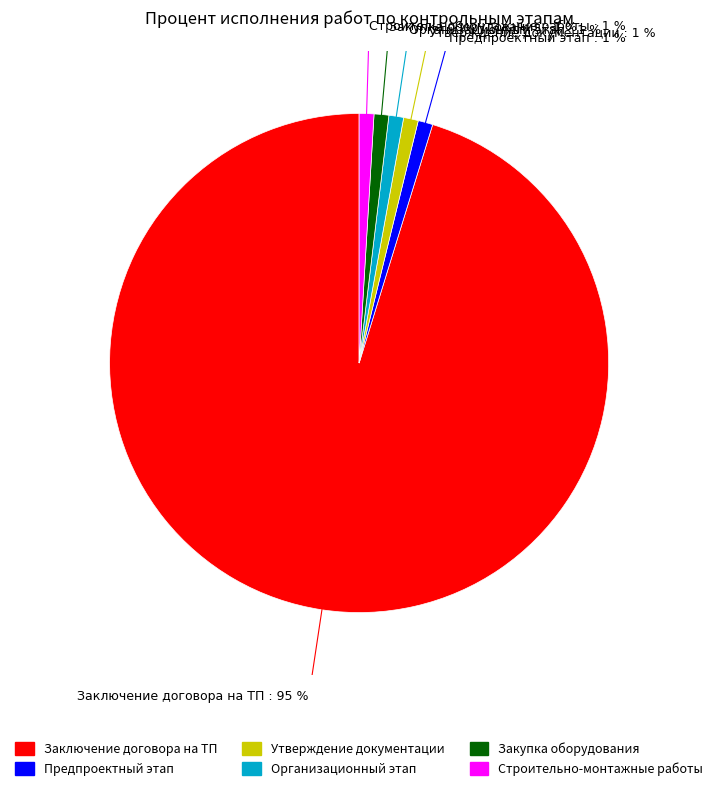

Between Закупка основного оборудования and Выполнение строительно-монтажных работ, which is larger?

Закупка основного оборудования